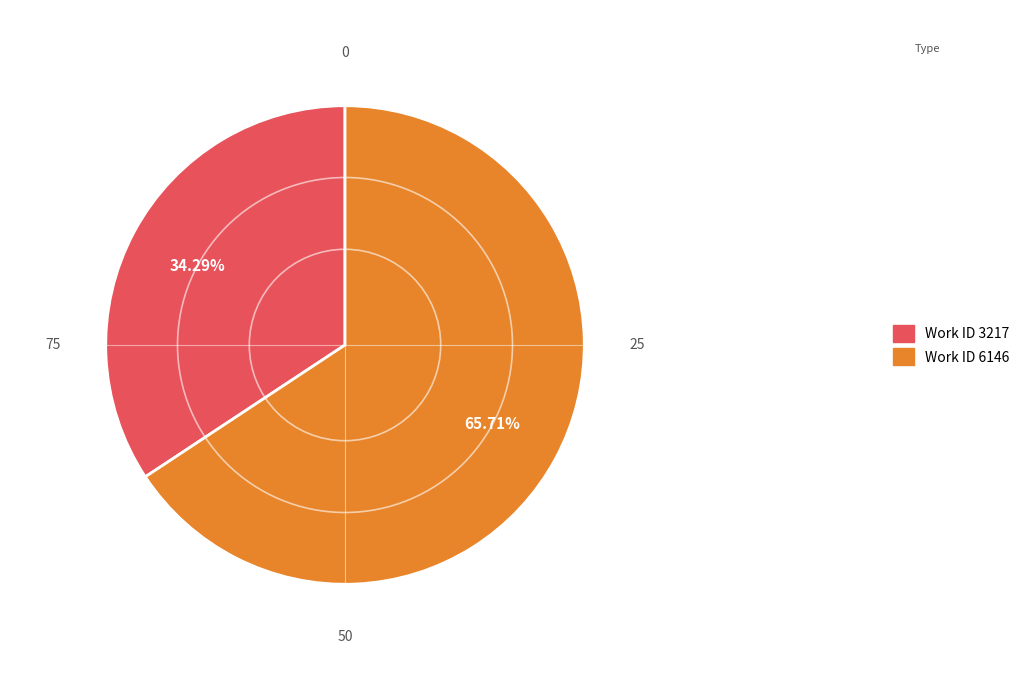

Is there a majority slice in this chart?

Yes